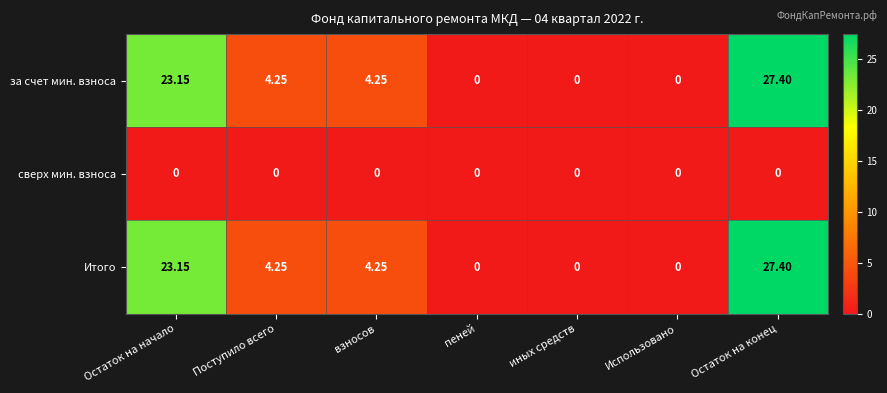

Which category has the highest value across all series?

Остаток на конец